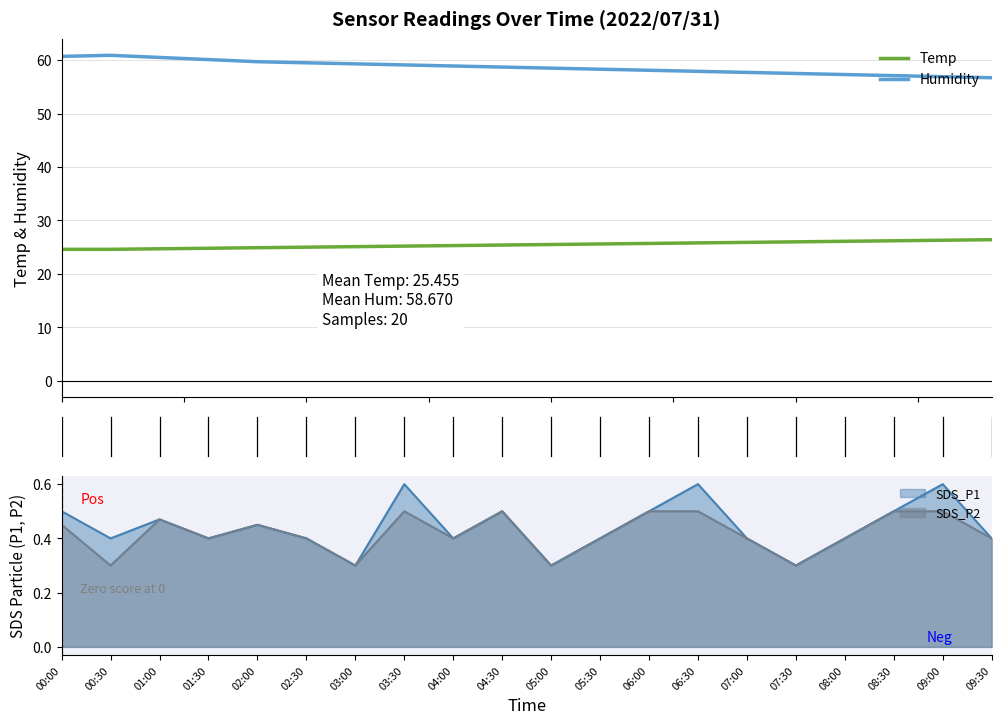

Reading right to left, extract all data points from this chart.

Temp: 26.4	26.3	26.2	26.1	26.0	25.9	25.8	25.7	25.6	25.5	25.4	25.3	25.2	25.1	25.0	24.9	24.8	24.7	24.6	24.6
Humidity: 56.7	56.9	57.1	57.3	57.5	57.7	57.9	58.1	58.3	58.5	58.7	58.9	59.1	59.3	59.5	59.7	60.1	60.5	60.9	60.7
SDS_P1: 0.4	0.6	0.5	0.4	0.3	0.4	0.6	0.5	0.4	0.3	0.5	0.4	0.6	0.3	0.4	0.5	0.4	0.5	0.4	0.5
SDS_P2: 0.4	0.5	0.5	0.4	0.3	0.4	0.5	0.5	0.4	0.3	0.5	0.4	0.5	0.3	0.4	0.5	0.4	0.5	0.3	0.5